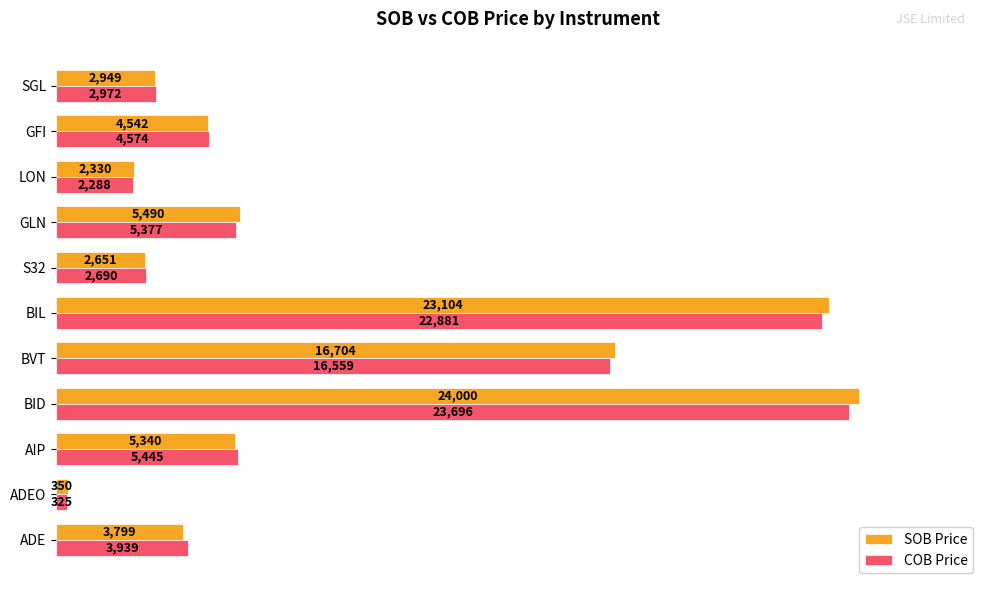

At which label is SOB Price closest to 12175?

BVT